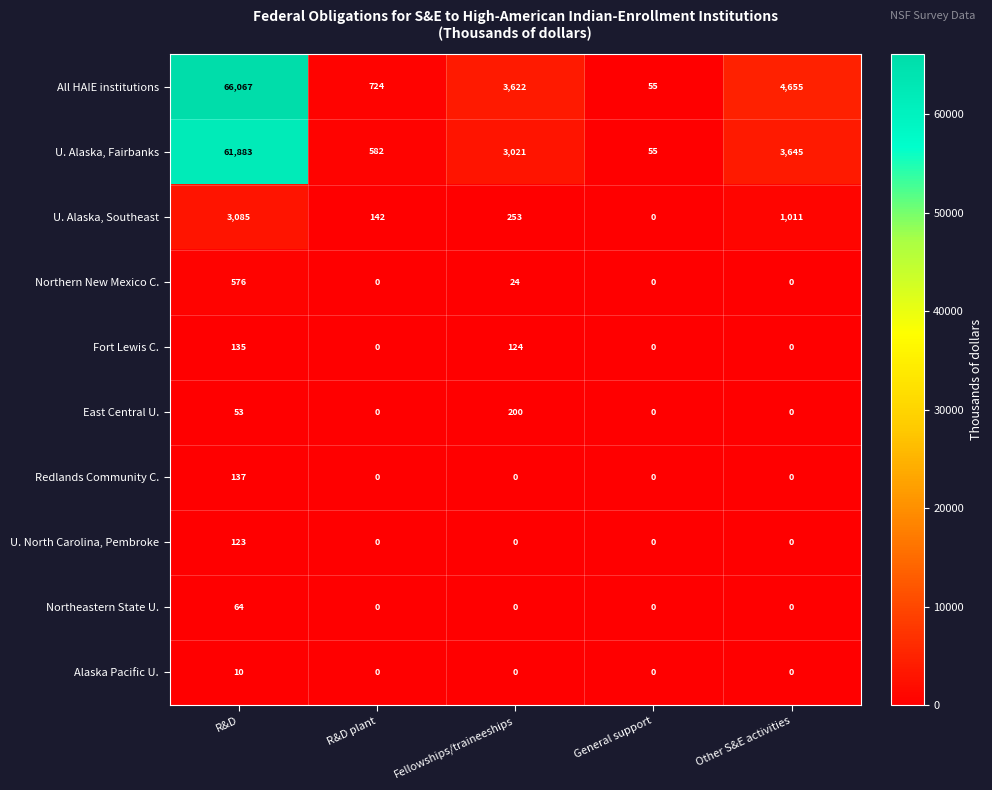

At which category is the sum across all series the highest?

R&D